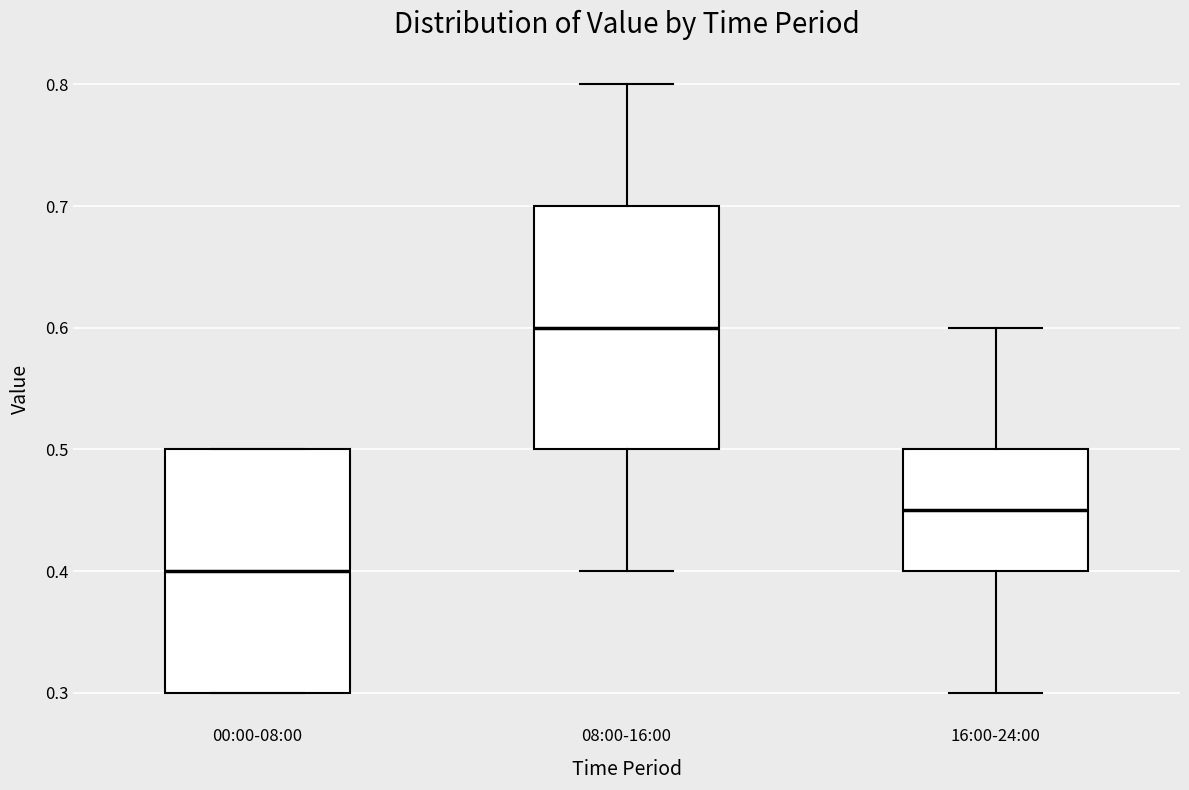

Which box's median line is the lowest?

00:00-08:00